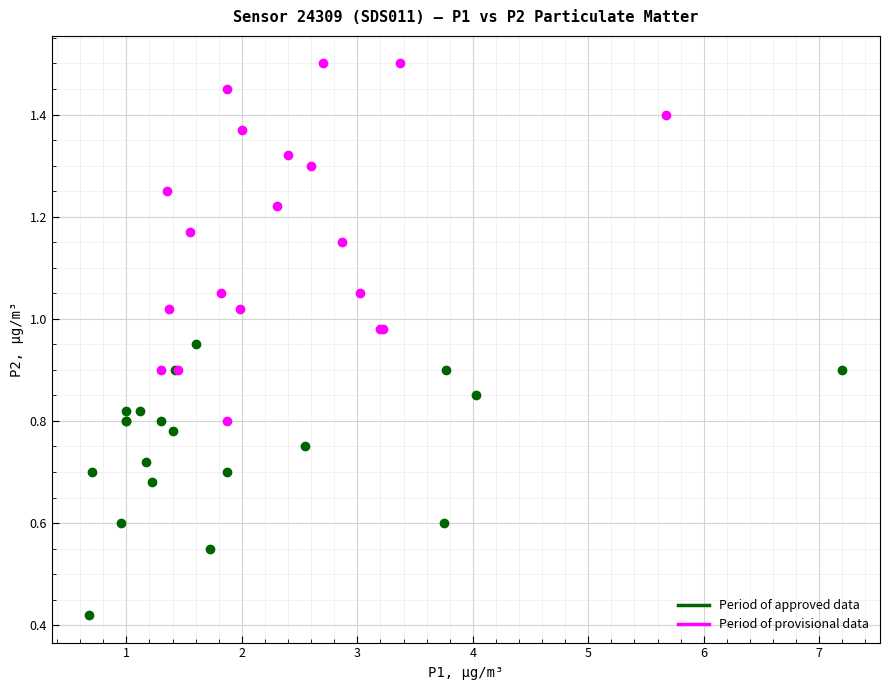

What are all the series names shown in the legend?

Period of approved data, Period of provisional data